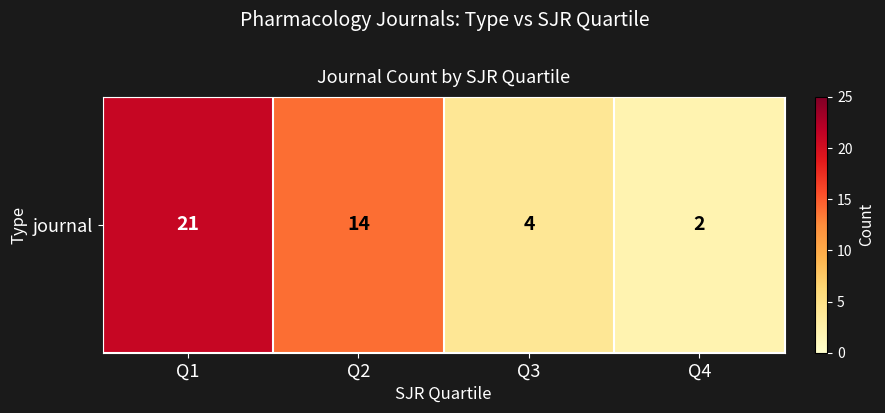

Where is the data nearest to the value 11?

Q2